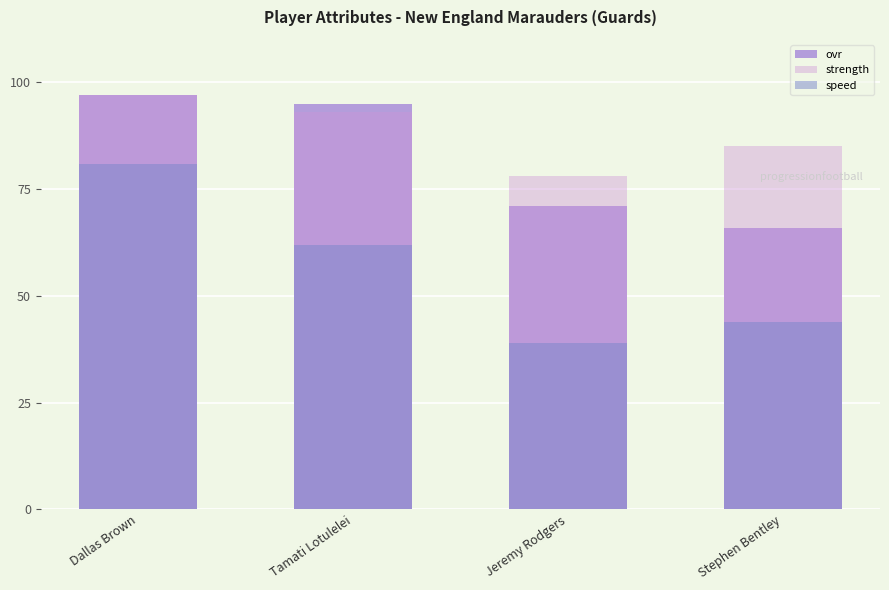

Reading left to right, transcribe all the data shown in this chart.

ovr: Dallas Brown=97	Tamati Lotulelei=95	Jeremy Rodgers=71	Stephen Bentley=66
strength: Dallas Brown=97	Tamati Lotulelei=93	Jeremy Rodgers=78	Stephen Bentley=85
speed: Dallas Brown=81	Tamati Lotulelei=62	Jeremy Rodgers=39	Stephen Bentley=44